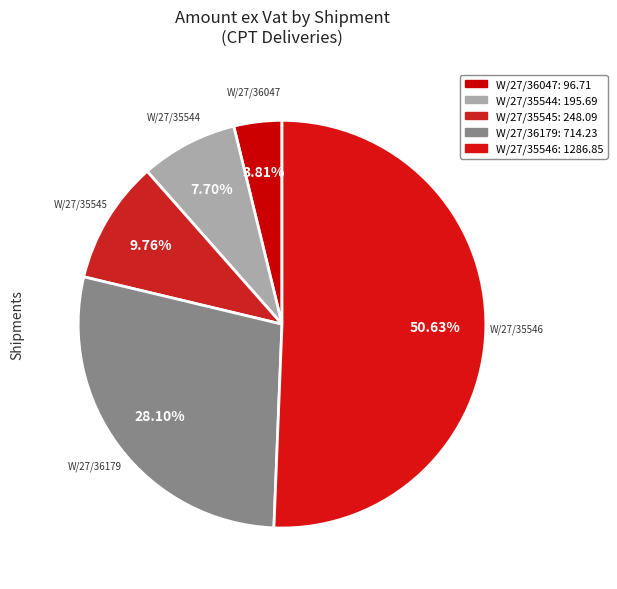

Which has a higher value, W/27/35544 or W/27/36179?

W/27/36179